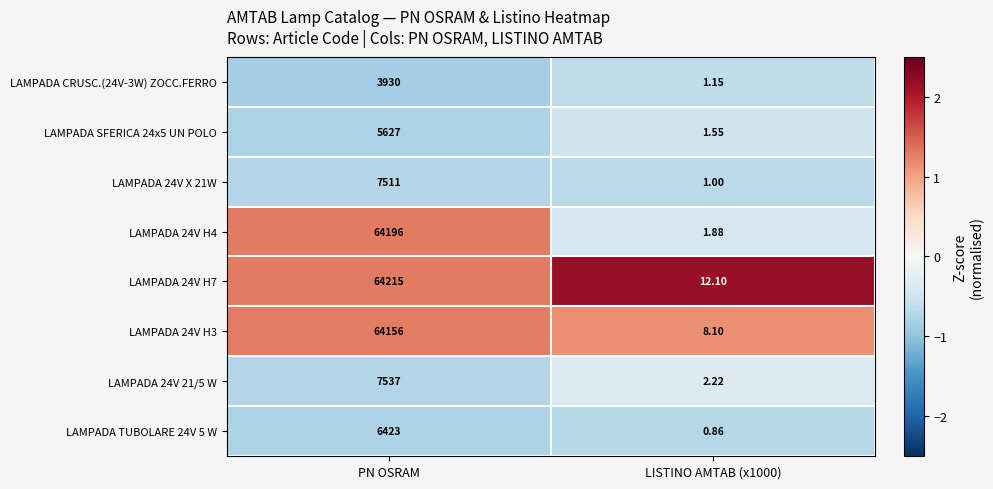

Which series has the largest total across all categories?

LAMPADA 24V H7